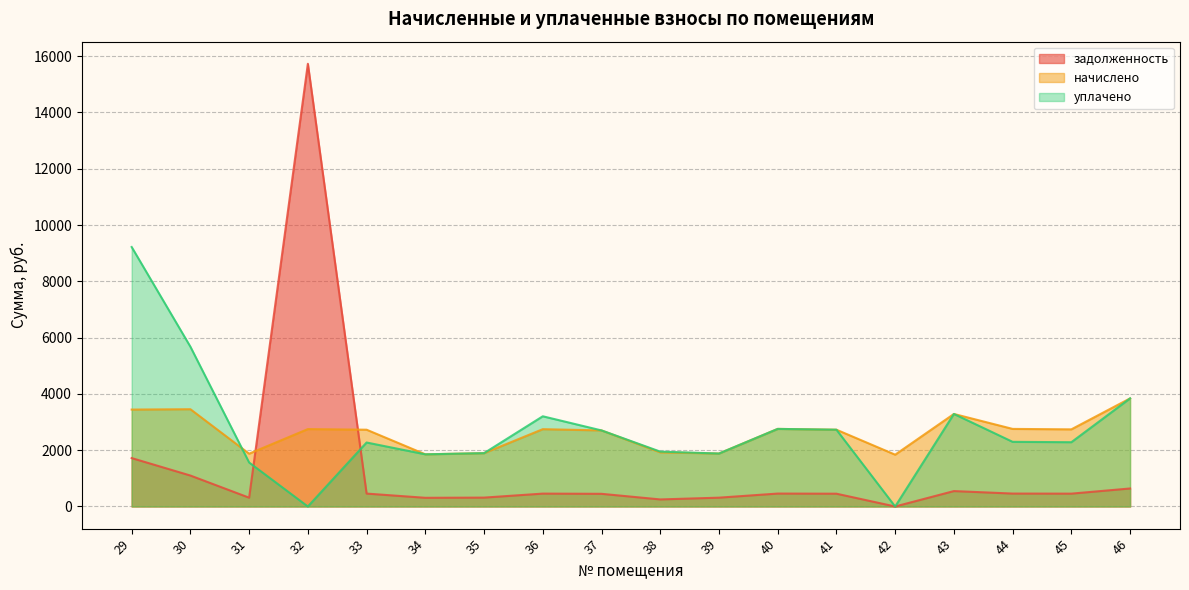

Reading left to right, what are all the values shown in this chart?

задолженность: 29=1720.6	30=1099.8	31=312.7	32=15729.9	33=459.0	34=309.0	35=315.9	36=457.9	37=450.5	38=251.1	39=313.8	40=459.5	41=454.7	42=0.0	43=548.0	44=459.5	45=456.9	46=640.2
начислено: 29=3443.9	30=3456.7	31=1876.2	32=2750.7	33=2728.4	34=1853.9	35=1895.3	36=2747.5	37=2703.0	38=1923.9	39=1882.6	40=2757.1	41=2728.4	42=1841.2	43=3288.1	44=2757.1	45=2741.2	46=3841.4
уплачено: 29=9220.3	30=5677.2	31=1563.3	32=0.0	33=2273.7	34=1853.9	35=1895.3	36=3205.4	37=2703.0	38=1950.0	39=1882.0	40=2757.1	41=2728.4	42=0.0	43=3288.1	44=2297.6	45=2284.3	46=3841.4